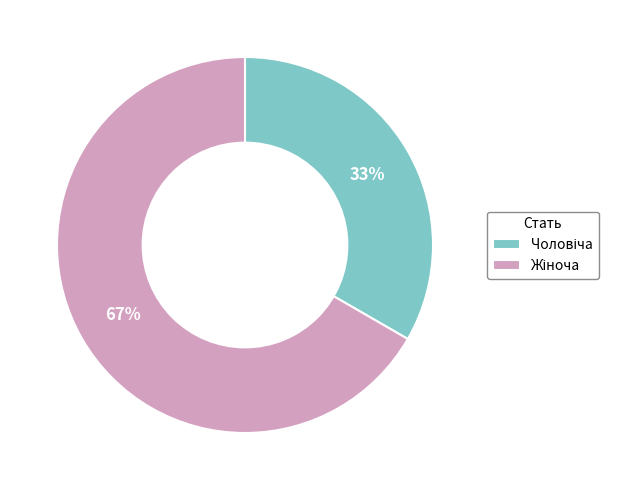

To the nearest percent, what is the average slice percentage?

50%